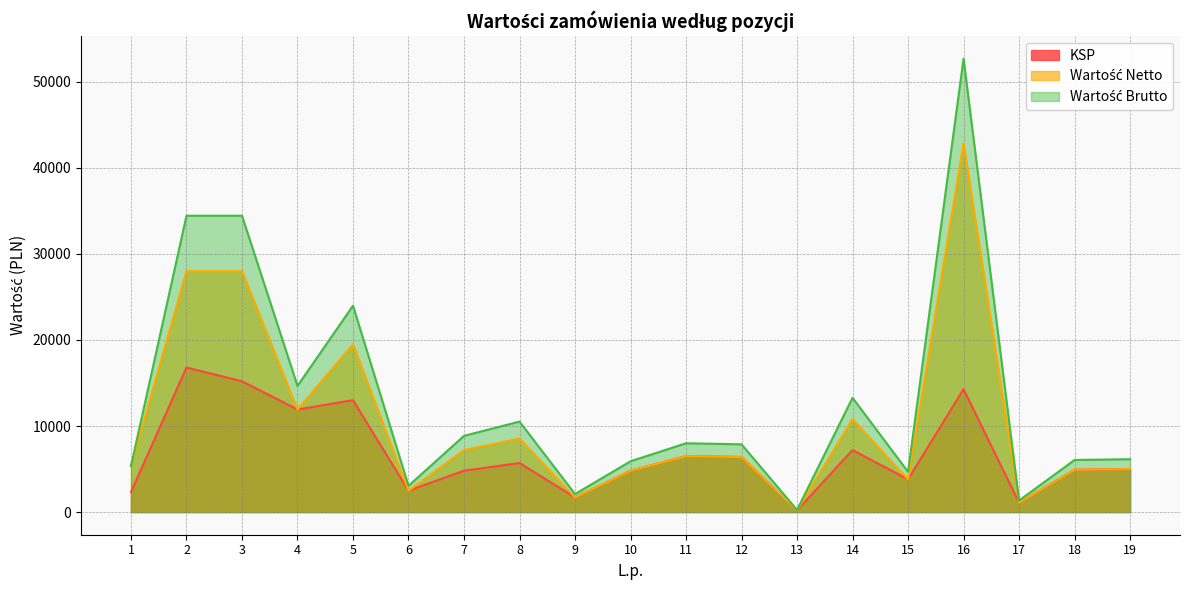

Where is Wartość Brutto nearest to the value 26469?

5